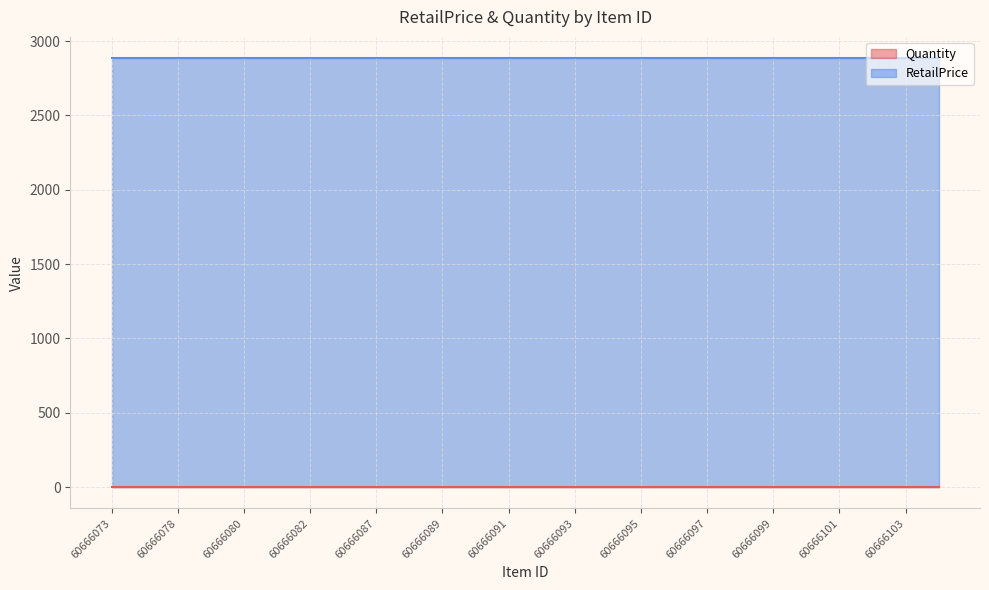

Between 60666099 and 60666092, which is larger?

60666099